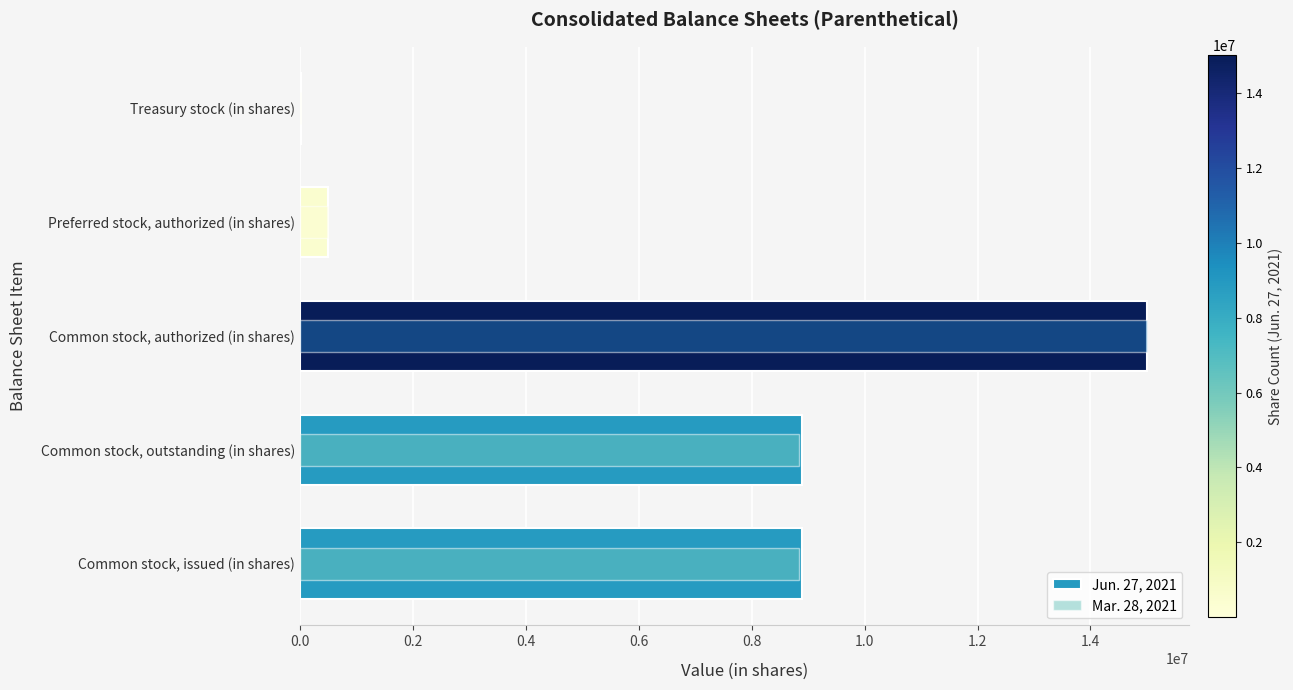

What is the total value across all series at Common stock, outstanding (in shares)?

17718424